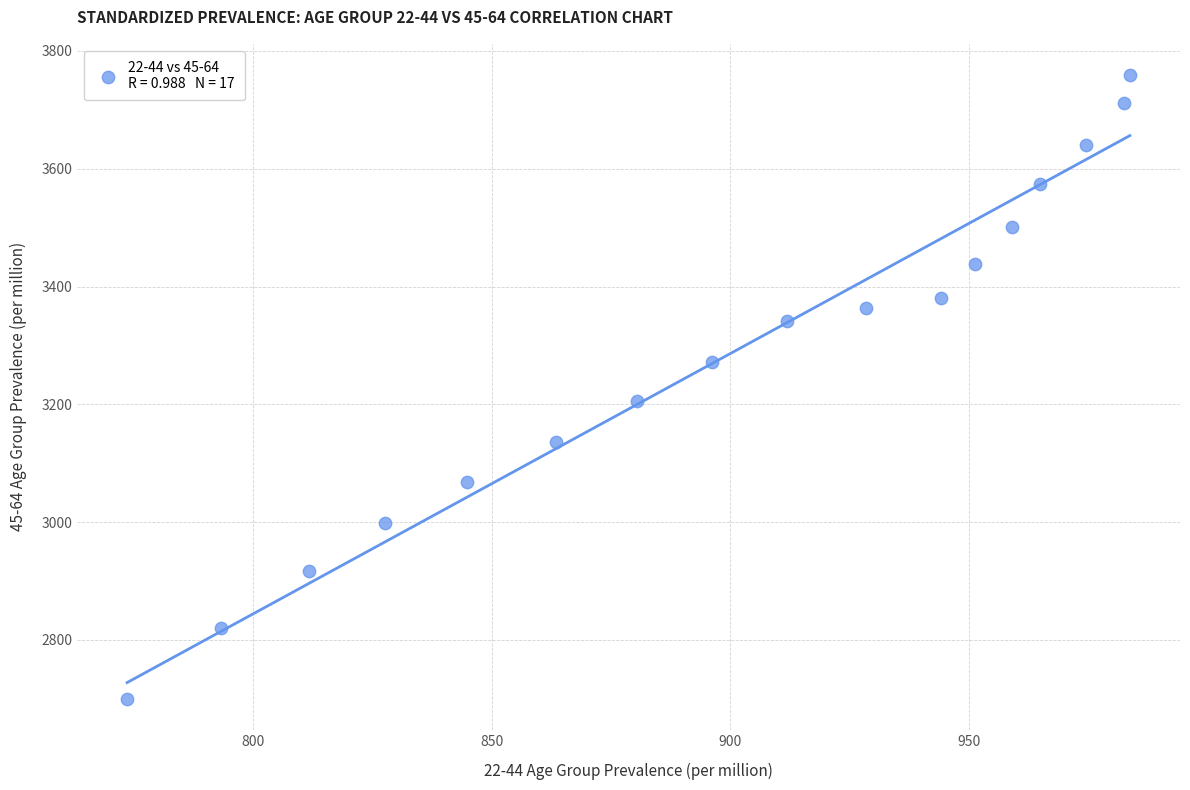

What is the range of Y values (max minus min)?

1058.9